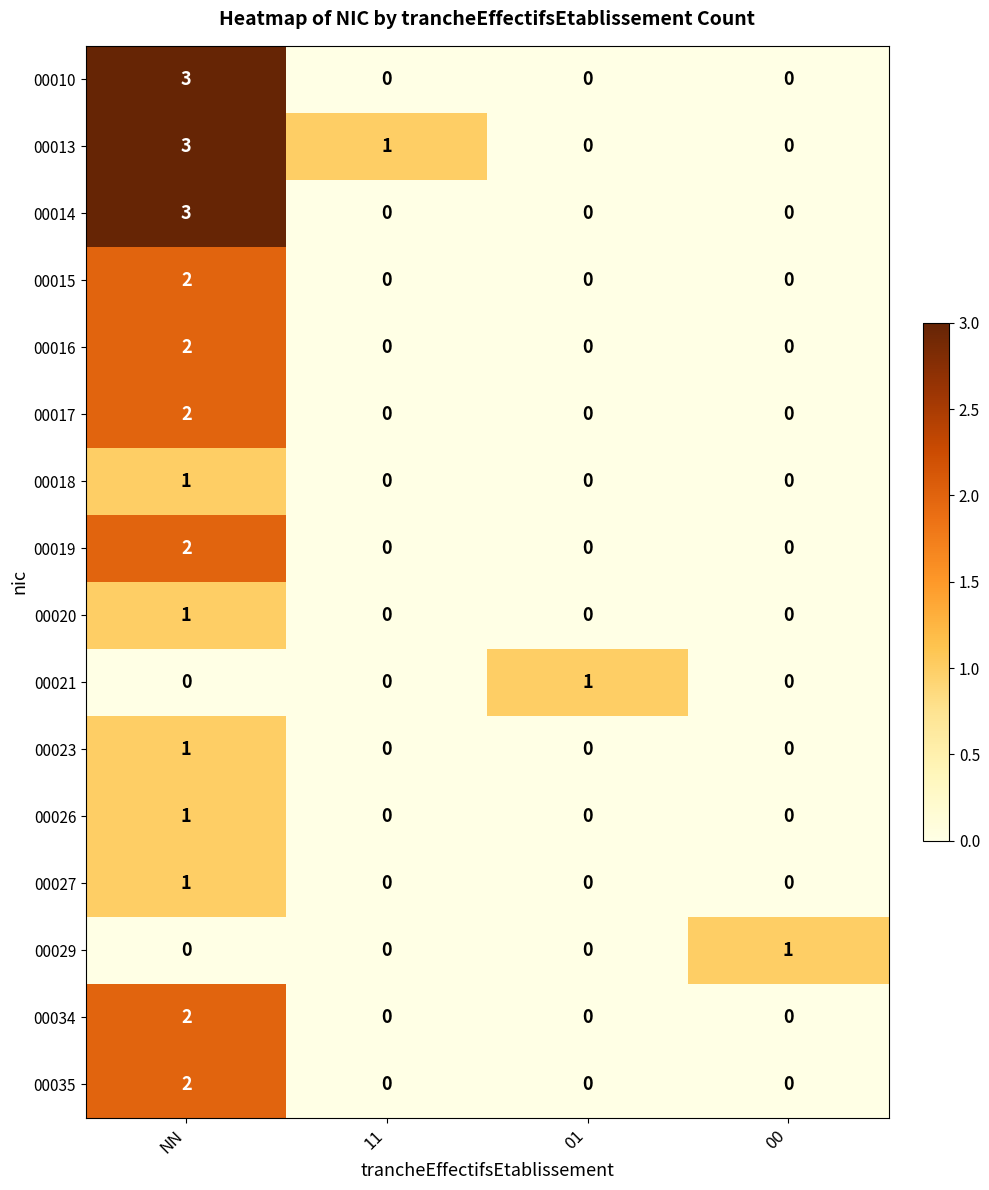

At which category is the sum across all series the highest?

NN